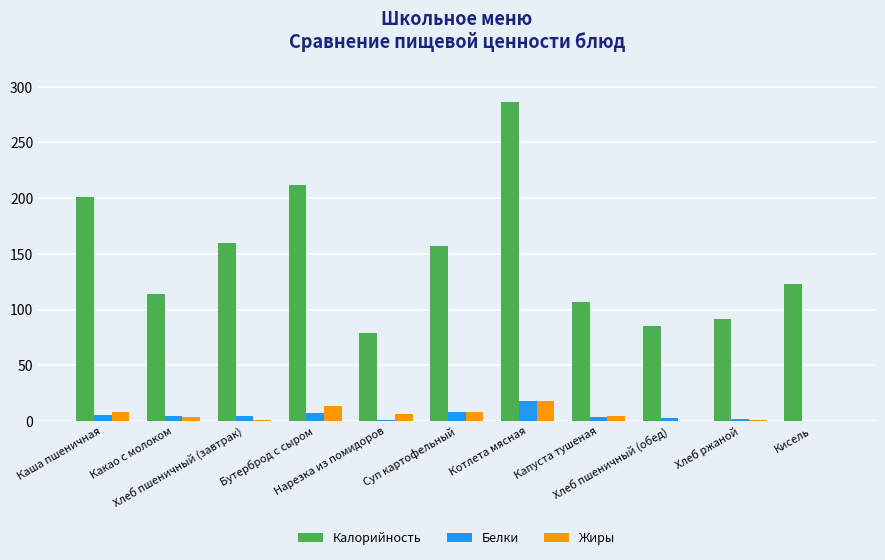

What is the sum of all Жиры values?

61.7